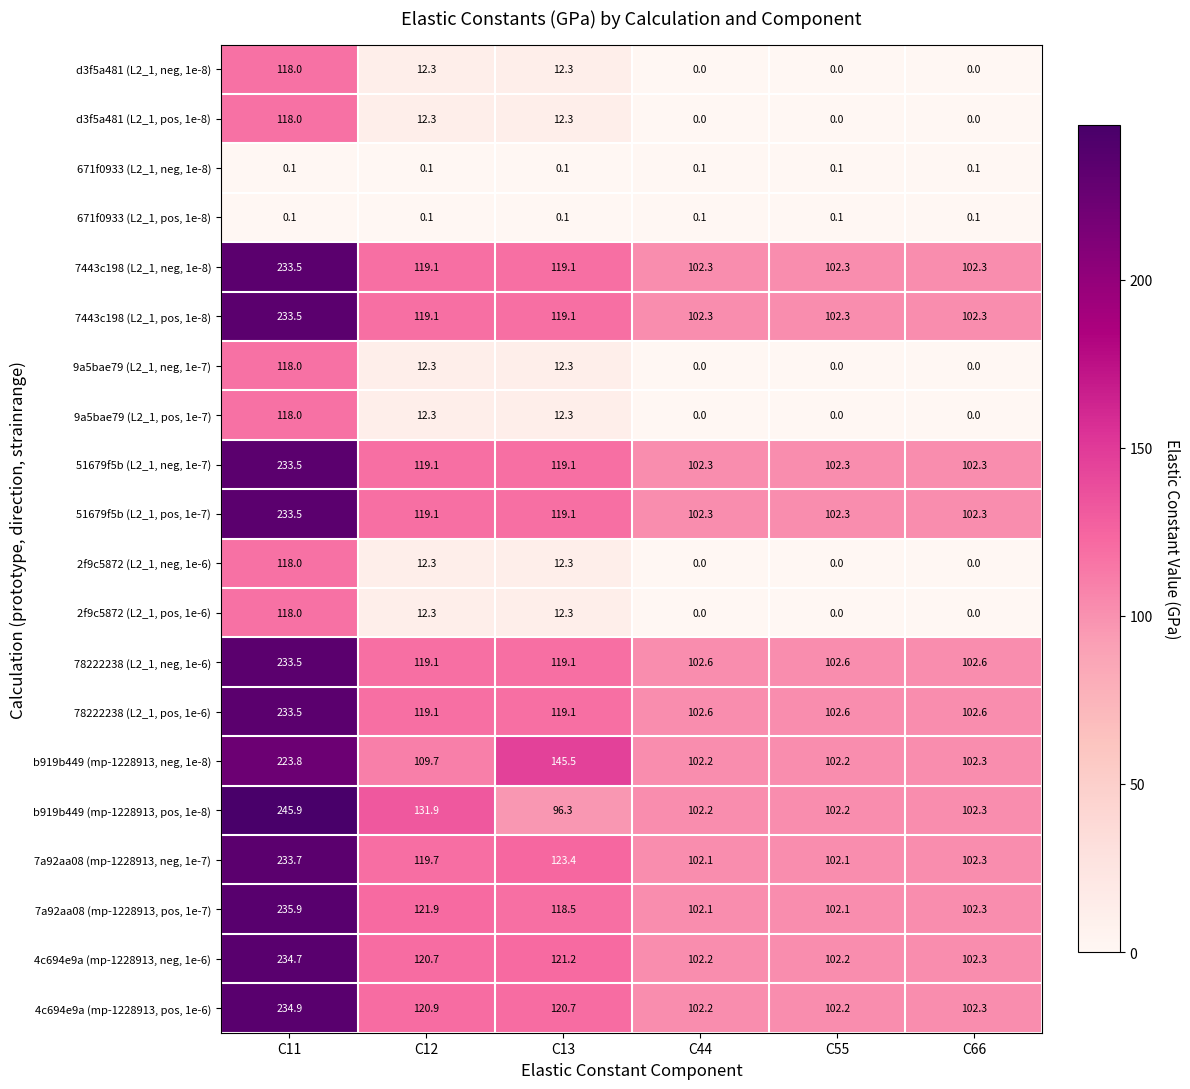

Which series has the largest range (max minus min)?

b919b449 (mp-1228913, pos, 1e-8)